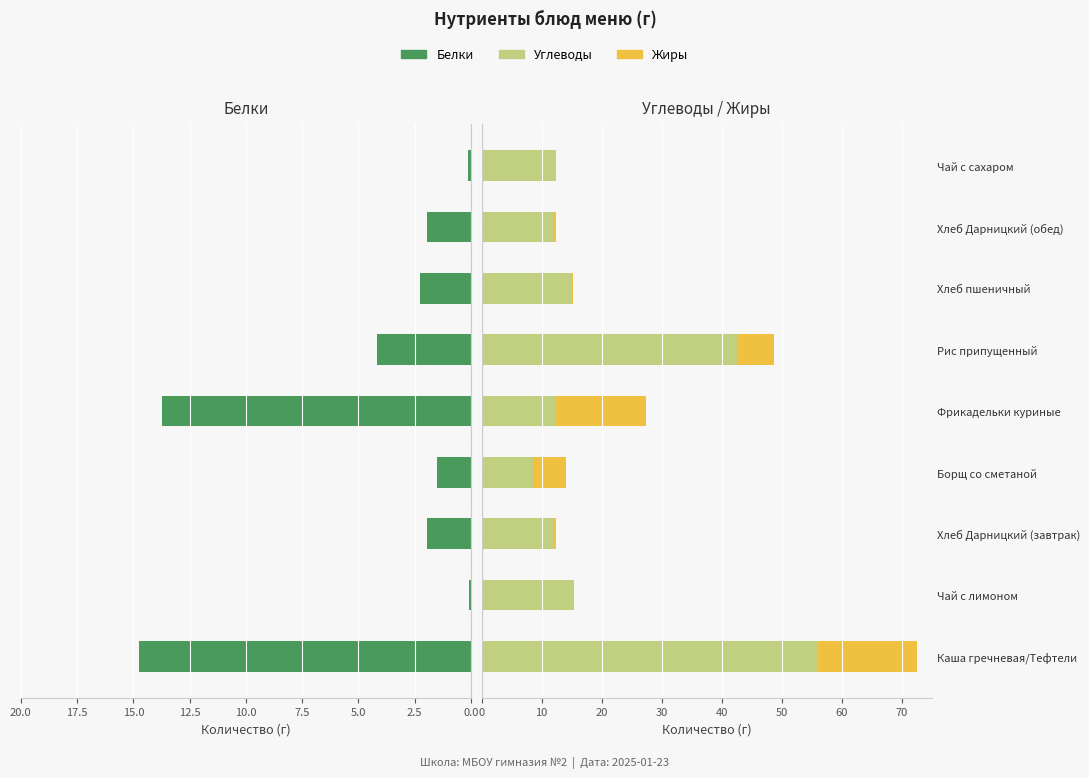

What is the difference between the highest and lowest values at Фрикадельки куриные?

2.8